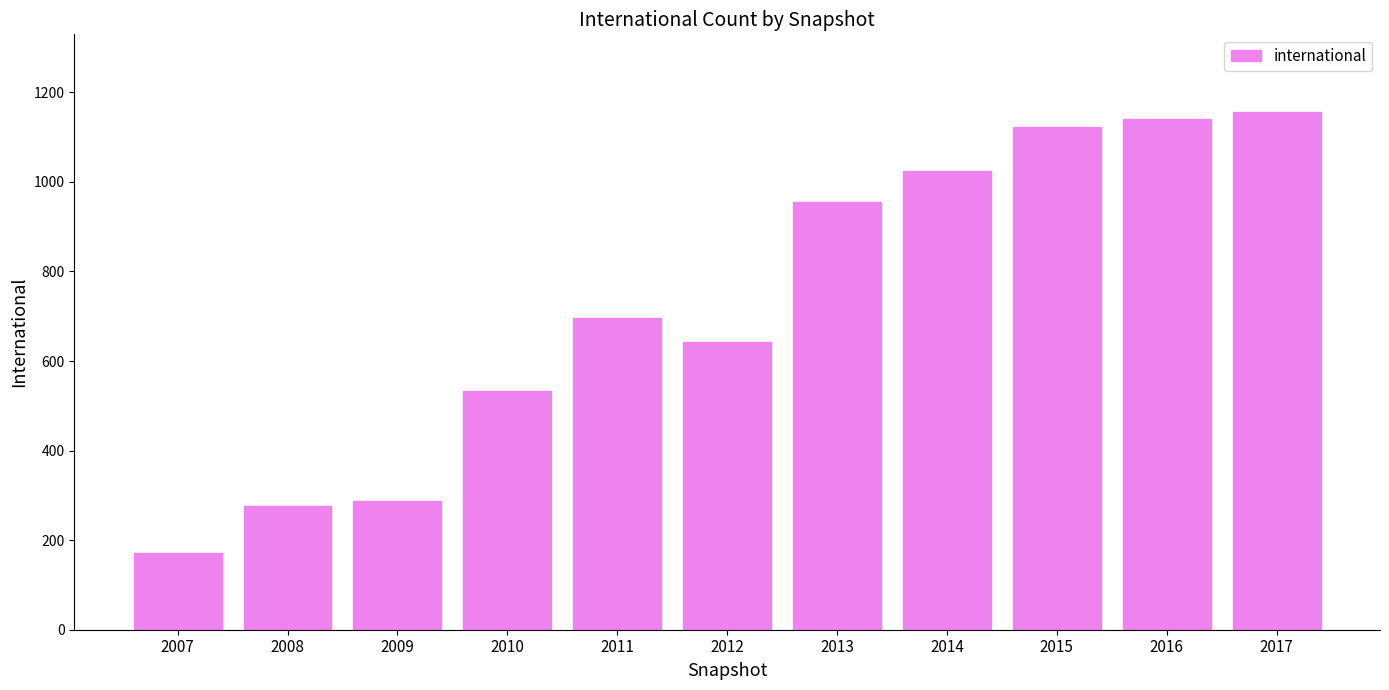

Read the value at 2009.

287